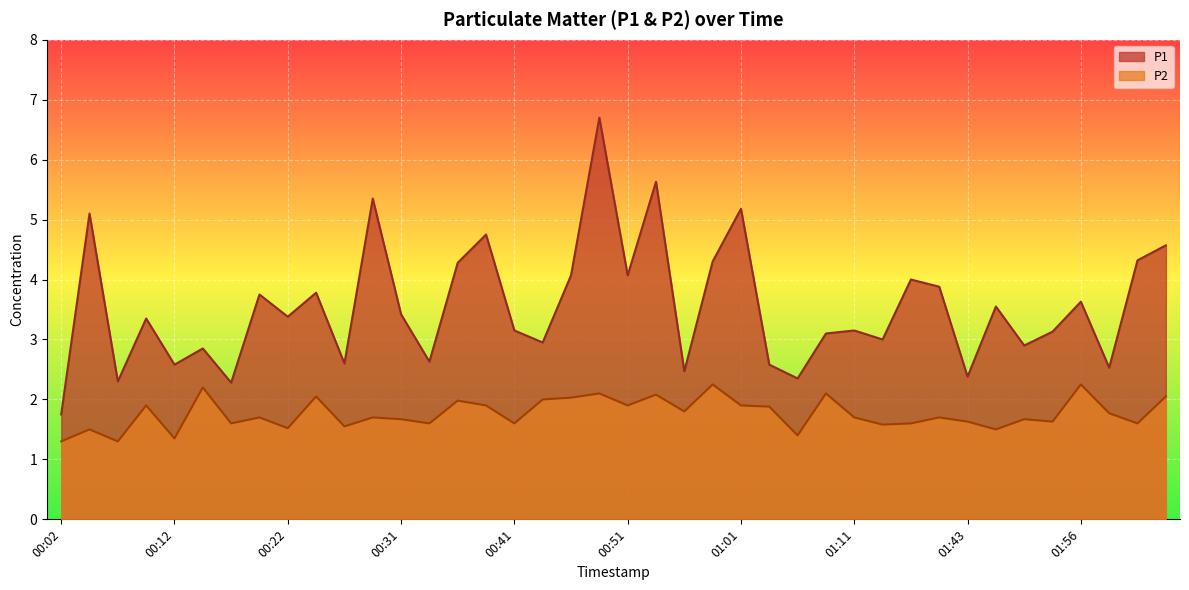

Reading left to right, transcribe all the data shown in this chart.

P1: 1.8	5.1	2.3	3.4	2.6	2.9	2.3	3.8	3.4	3.8	2.6	5.3	3.4	2.6	4.3	4.8	3.1	3.0	4.1	6.7	4.1	5.6	2.5	4.3	5.2	2.6	2.4	3.1	3.1	3.0	4.0	3.9	2.4	3.5	2.9	3.1	3.6	2.5	4.3	4.6
P2: 1.3	1.5	1.3	1.9	1.4	2.2	1.6	1.7	1.5	2.0	1.6	1.7	1.7	1.6	2.0	1.9	1.6	2.0	2.0	2.1	1.9	2.1	1.8	2.2	1.9	1.9	1.4	2.1	1.7	1.6	1.6	1.7	1.6	1.5	1.7	1.6	2.2	1.8	1.6	2.0